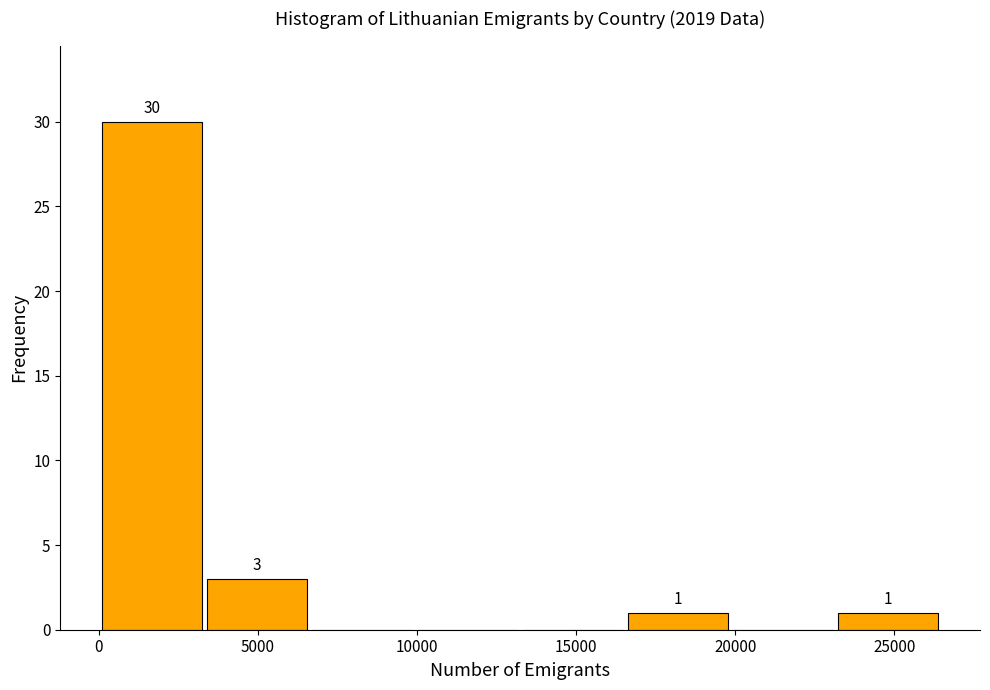

Over which range of the x-axis is the bar tallest?

0 to 3500